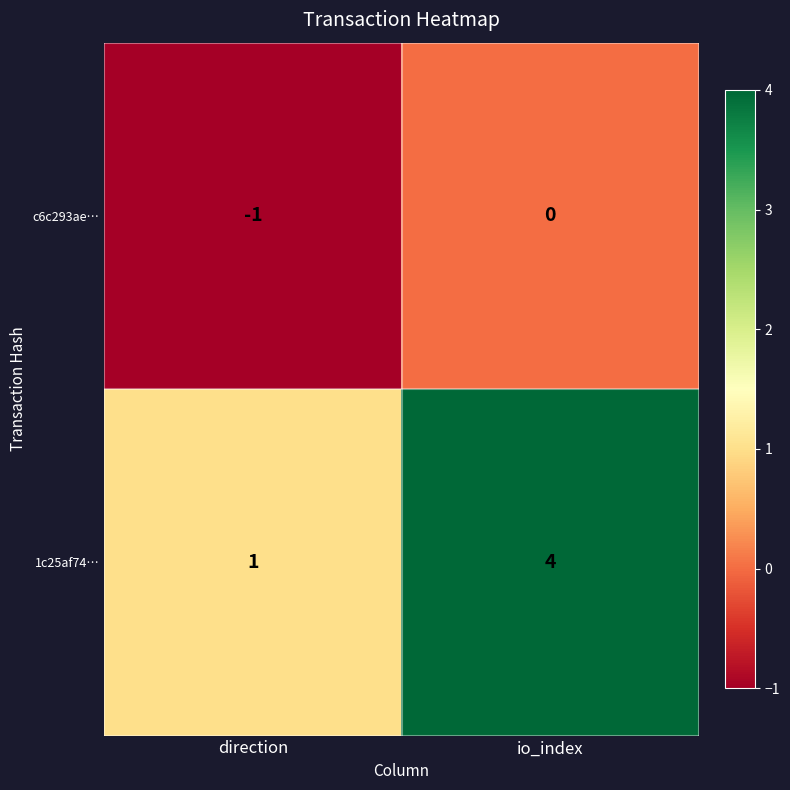

Which series has the largest range (max minus min)?

1c25af74…